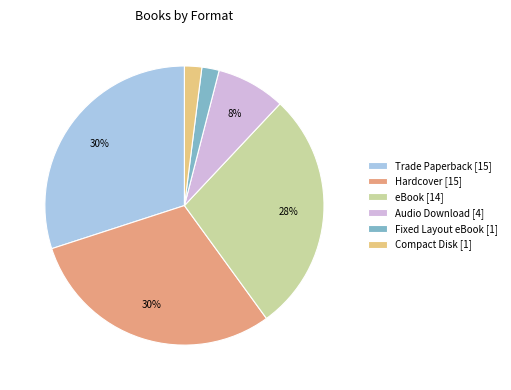

What is the change in value from Audio Download to Fixed Layout eBook?

-3